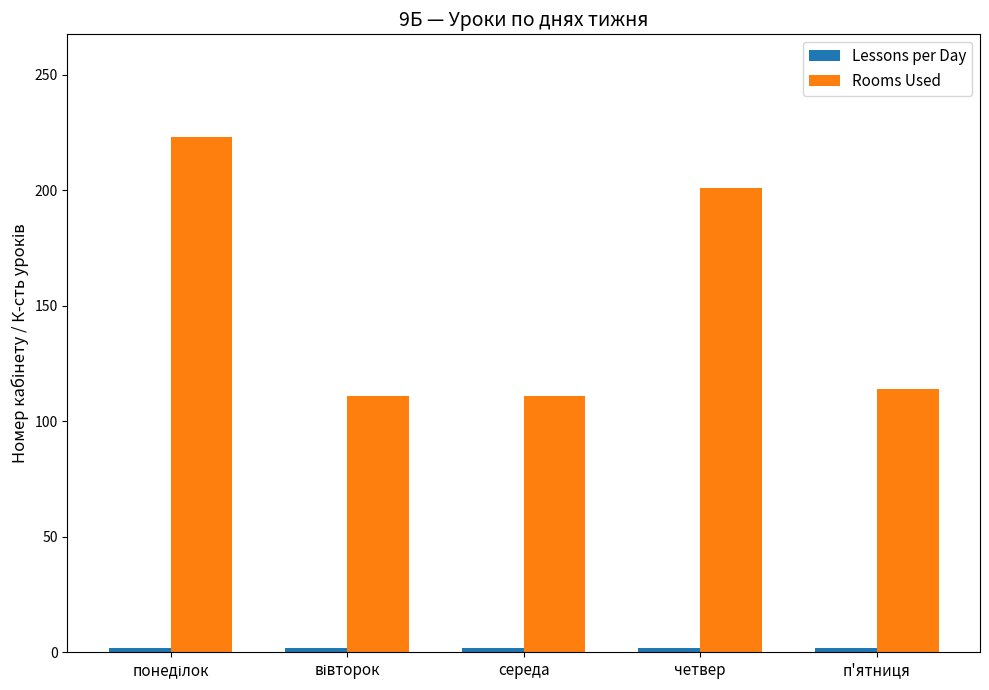

At how many categories does at least one series exceed 31?

5